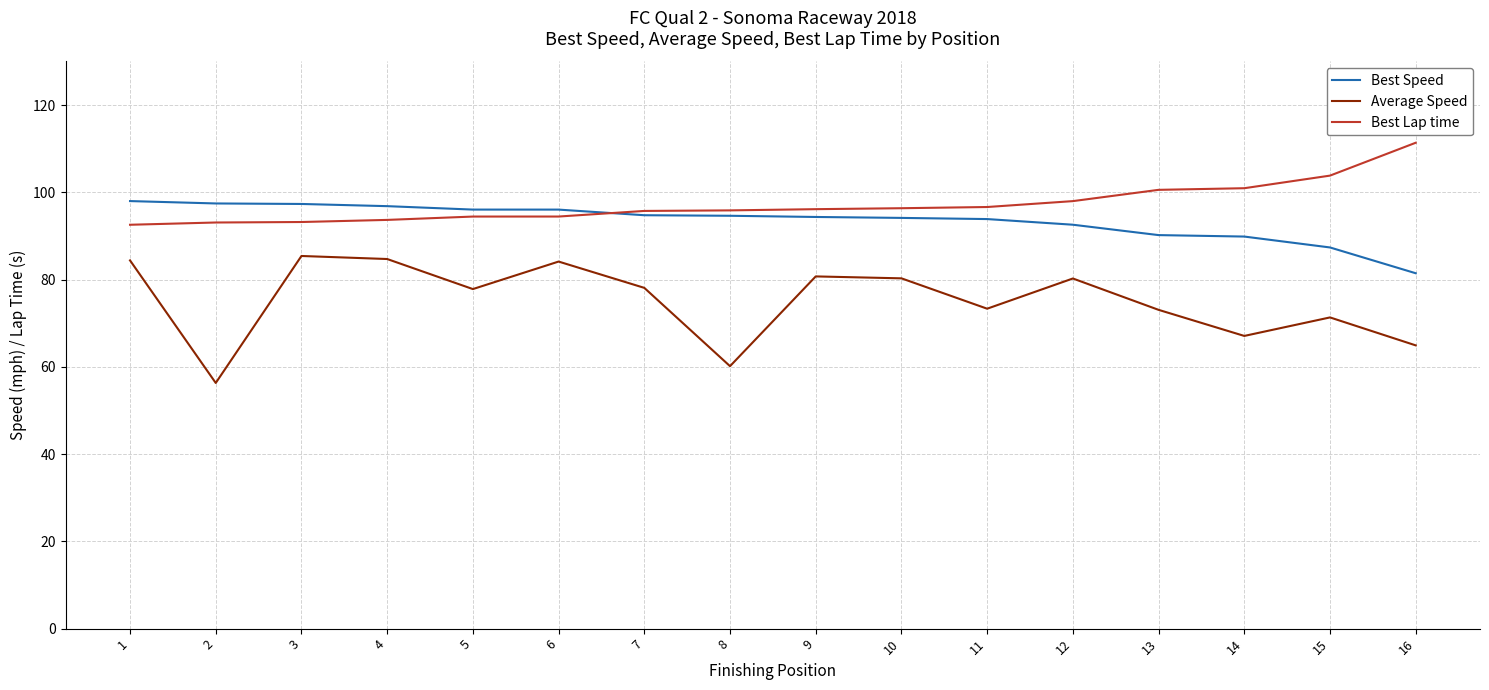

Rank the series by their average value, from lowest to highest.

Average Speed, Best Speed, Best Lap time